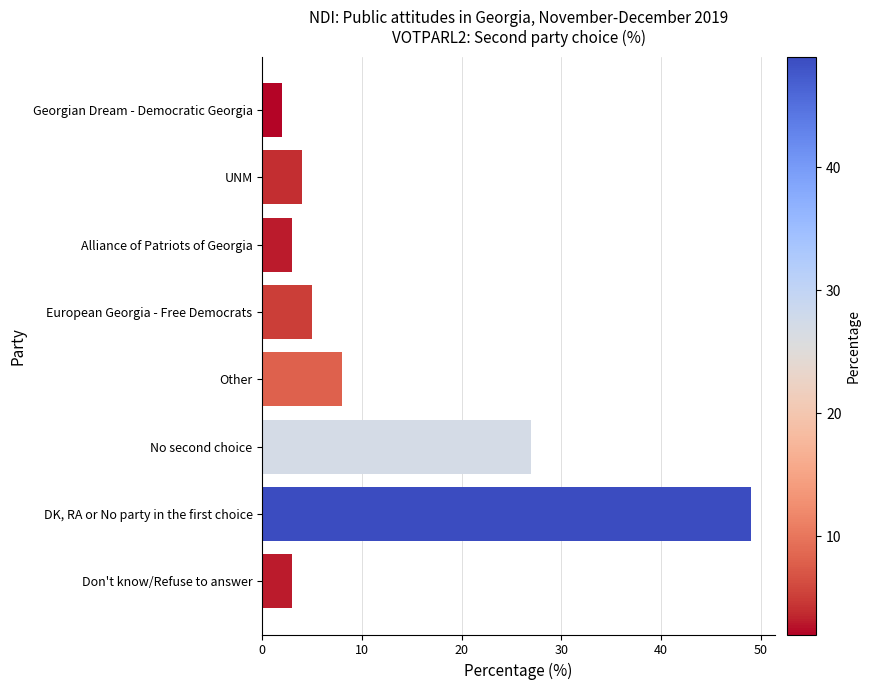

What is the difference between the second highest and second lowest values?

24